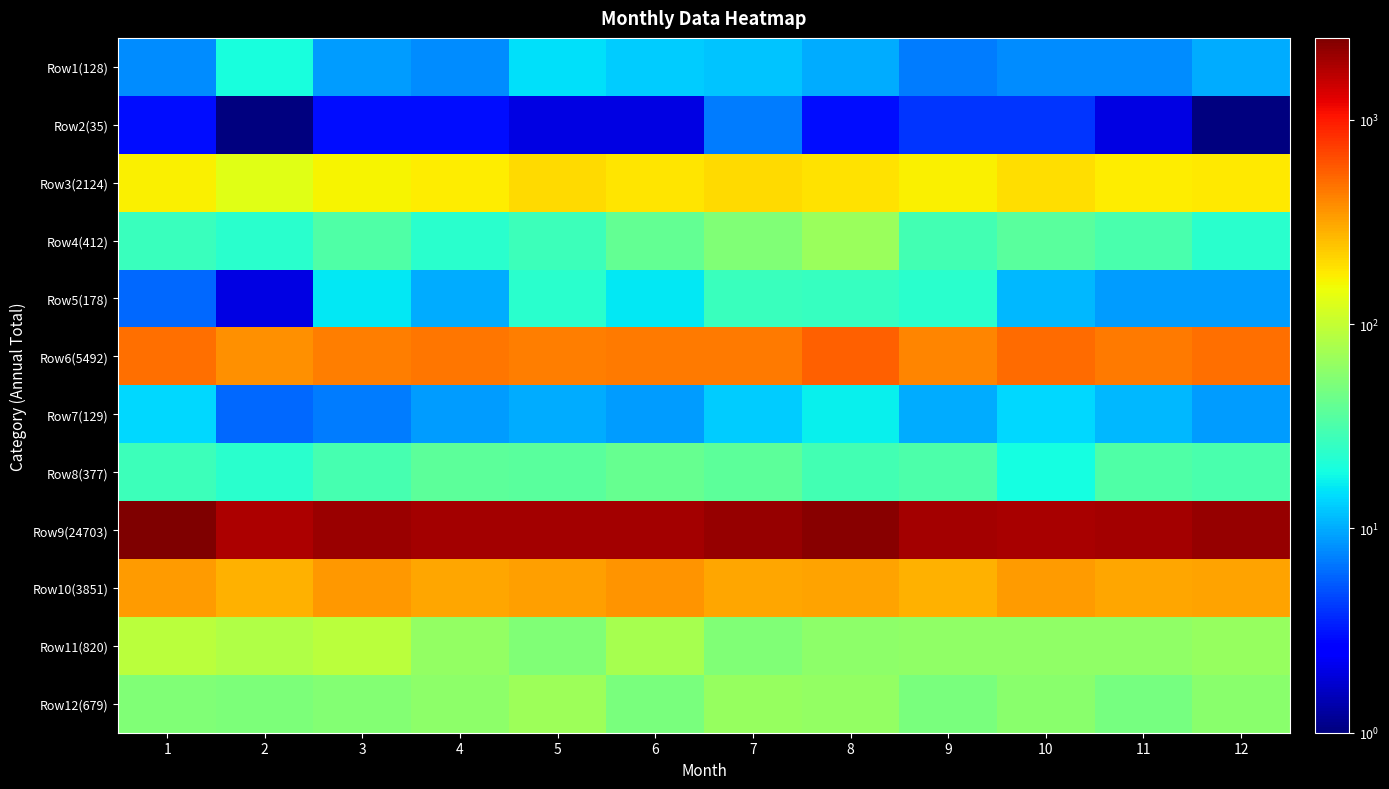

Which series has the largest total across all categories?

Row9(24703)